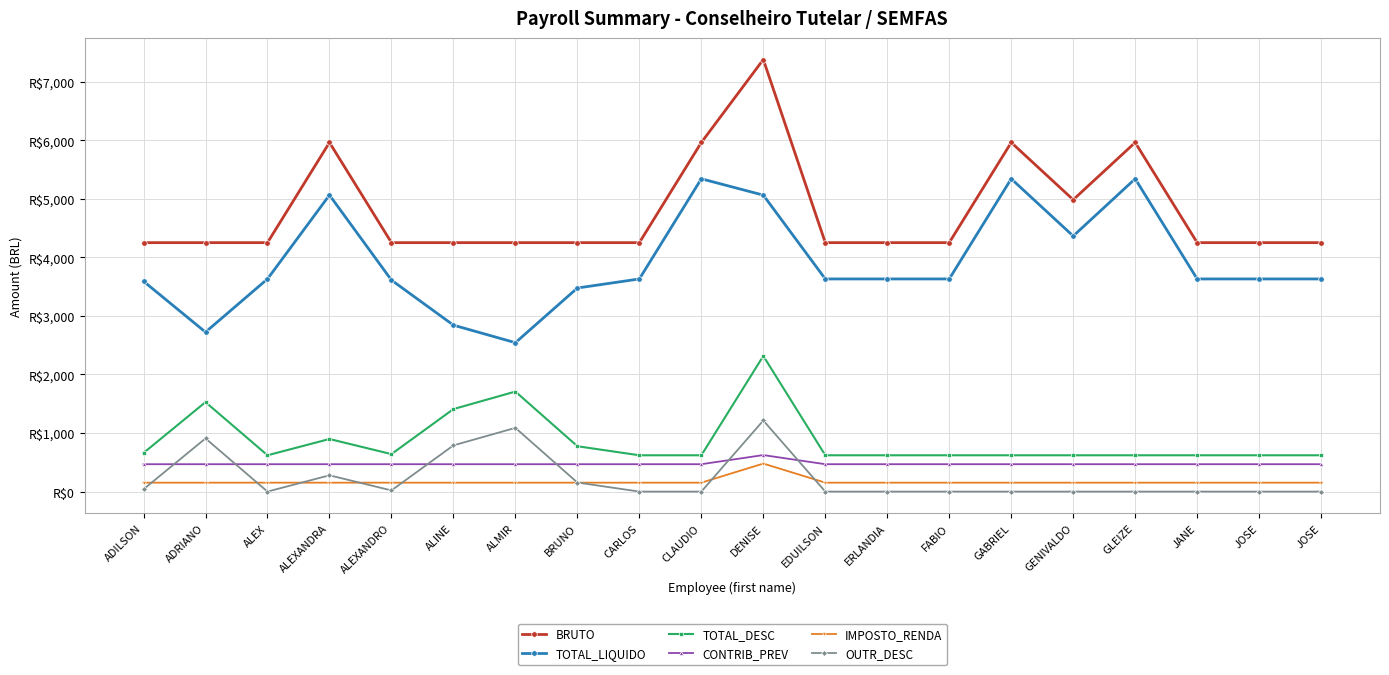

What are all the series names shown in the legend?

BRUTO, TOTAL_LIQUIDO, TOTAL_DESC, CONTRIB_PREV, IMPOSTO_RENDA, OUTR_DESC